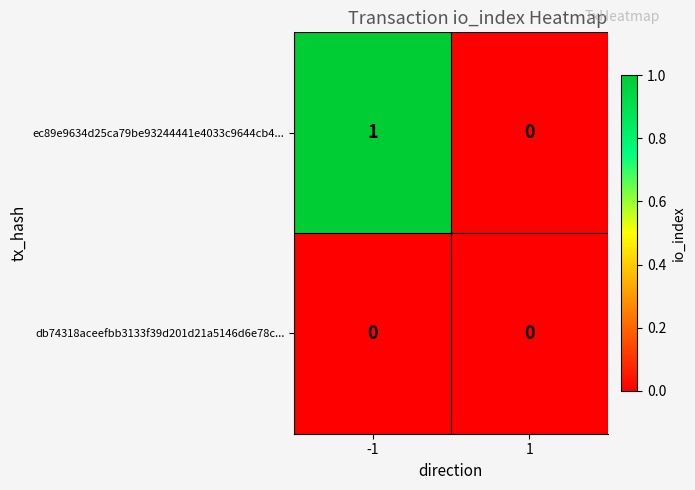

List the series in order of their peak value, lowest first.

db74318aceefbb3133f39d201d21a5146d6e78c..., ec89e9634d25ca79be93244441e4033c9644cb4...